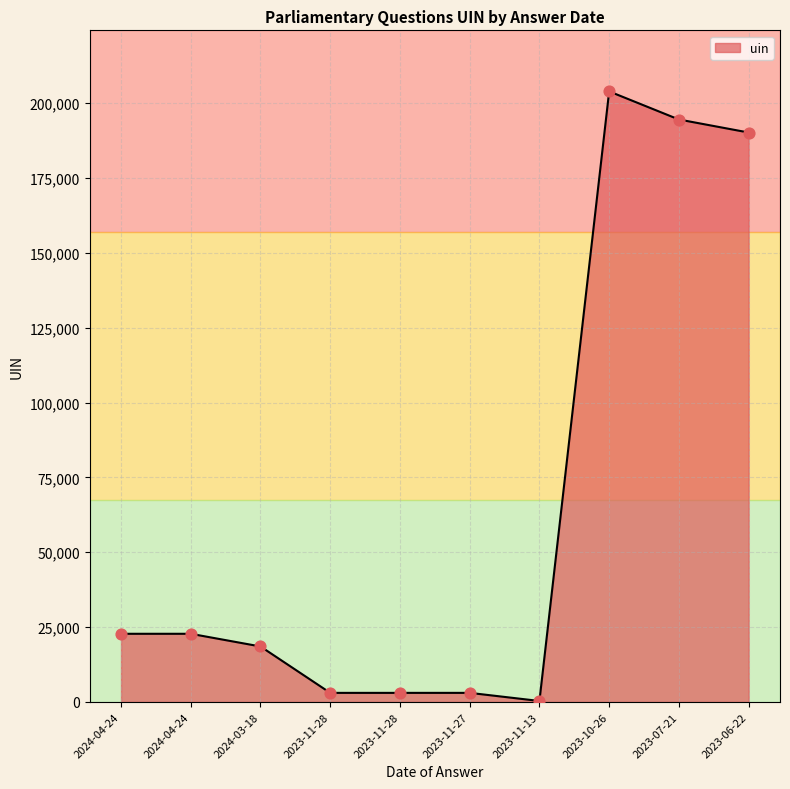

Between 2024-04-24 and 2023-06-22, which is larger?

2023-06-22